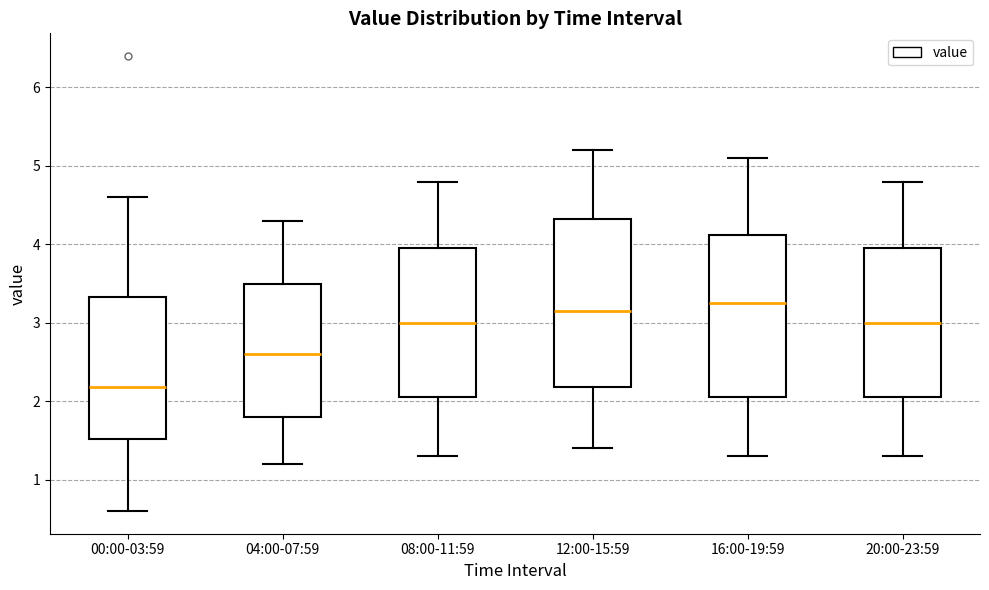

Reading left to right, transcribe this box plot: for each box, give where its median line is, the range the box spans, and where its two whiskers end, as read against the y-axis. The values are not printed on the chart, so give them approximately, as read against the axis.

00:00-03:59: median 2.2, box 1.5 to 3.3, whiskers 0.6 to 4.6
04:00-07:59: median 2.6, box 1.8 to 3.5, whiskers 1.2 to 4.3
08:00-11:59: median 3.0, box 2.1 to 4.0, whiskers 1.3 to 4.8
12:00-15:59: median 3.2, box 2.2 to 4.3, whiskers 1.4 to 5.2
16:00-19:59: median 3.3, box 2.1 to 4.1, whiskers 1.3 to 5.1
20:00-23:59: median 3.0, box 2.1 to 4.0, whiskers 1.3 to 4.8